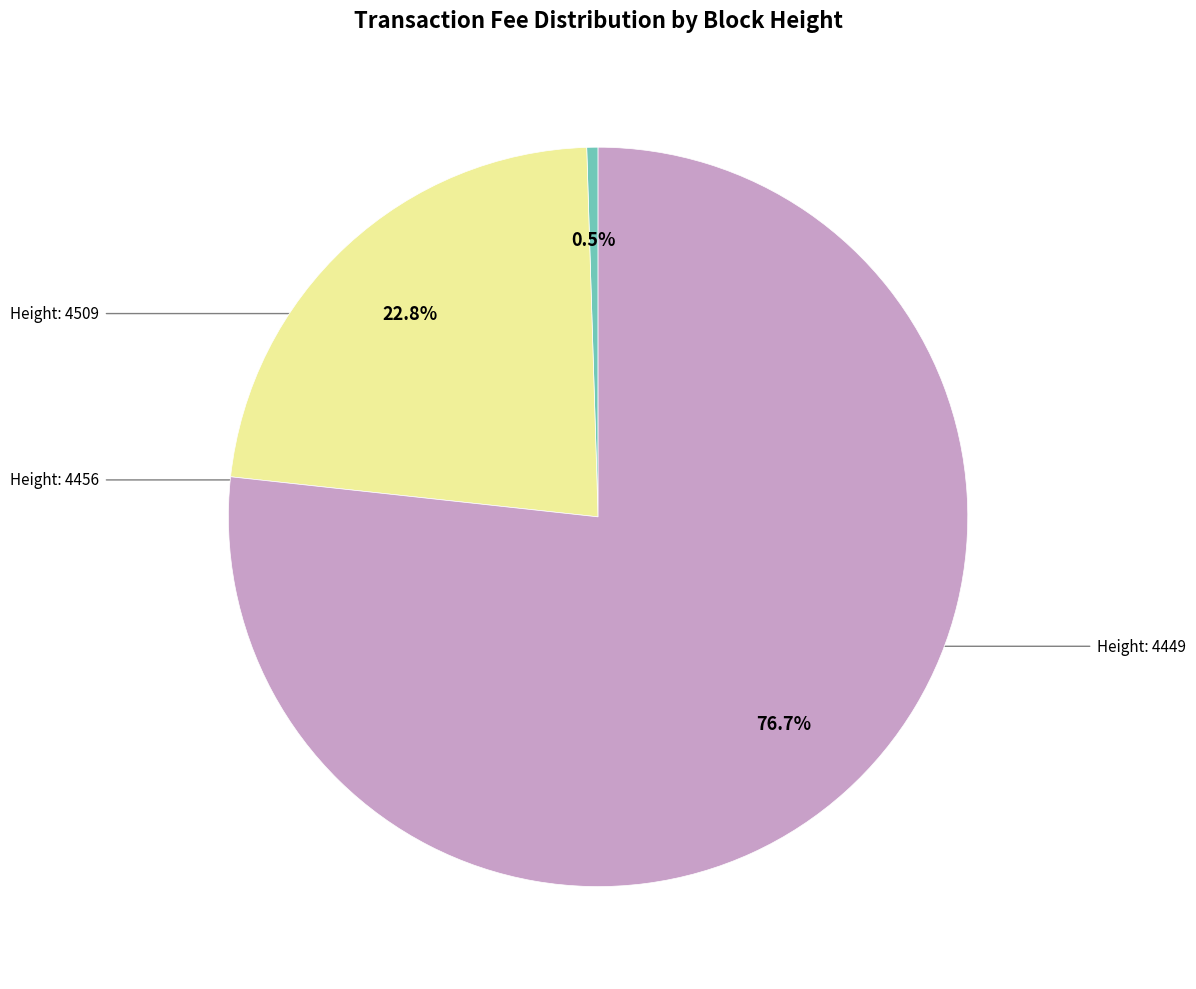

How many slices are in this pie chart?

3